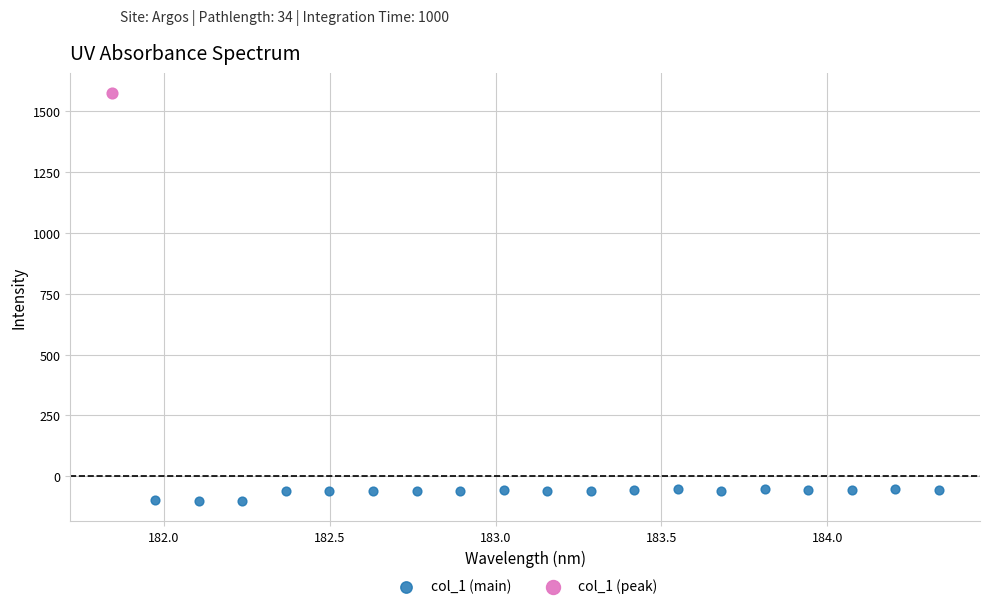

What are all the series names shown in the legend?

col_1 (main), col_1 (peak)